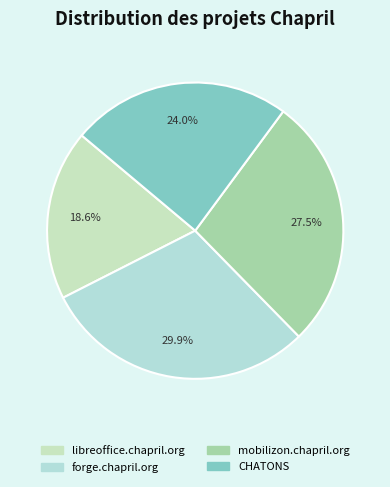

Combined, what portion of the pie is forge.chapril.org and mobilizon.chapril.org?

57.4%